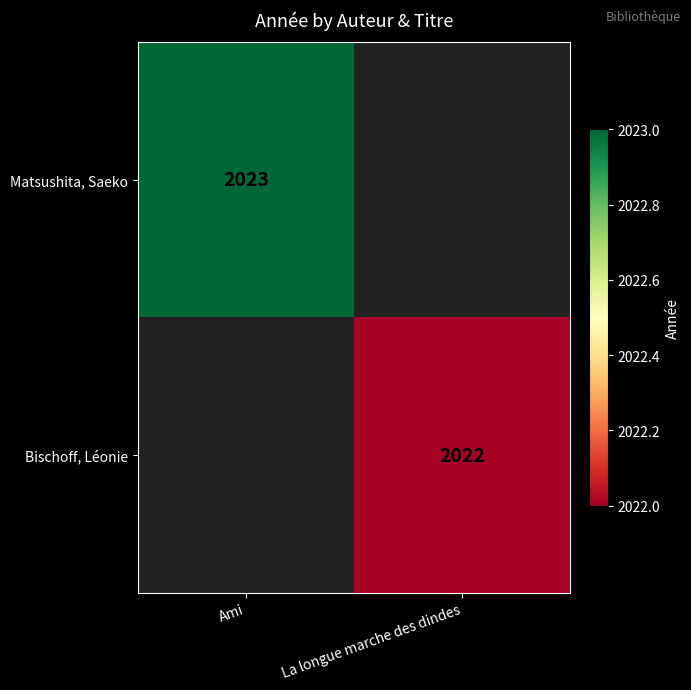

True or false: Bischoff, Léonie has a value of 1044 at La longue marche des dindes.

False